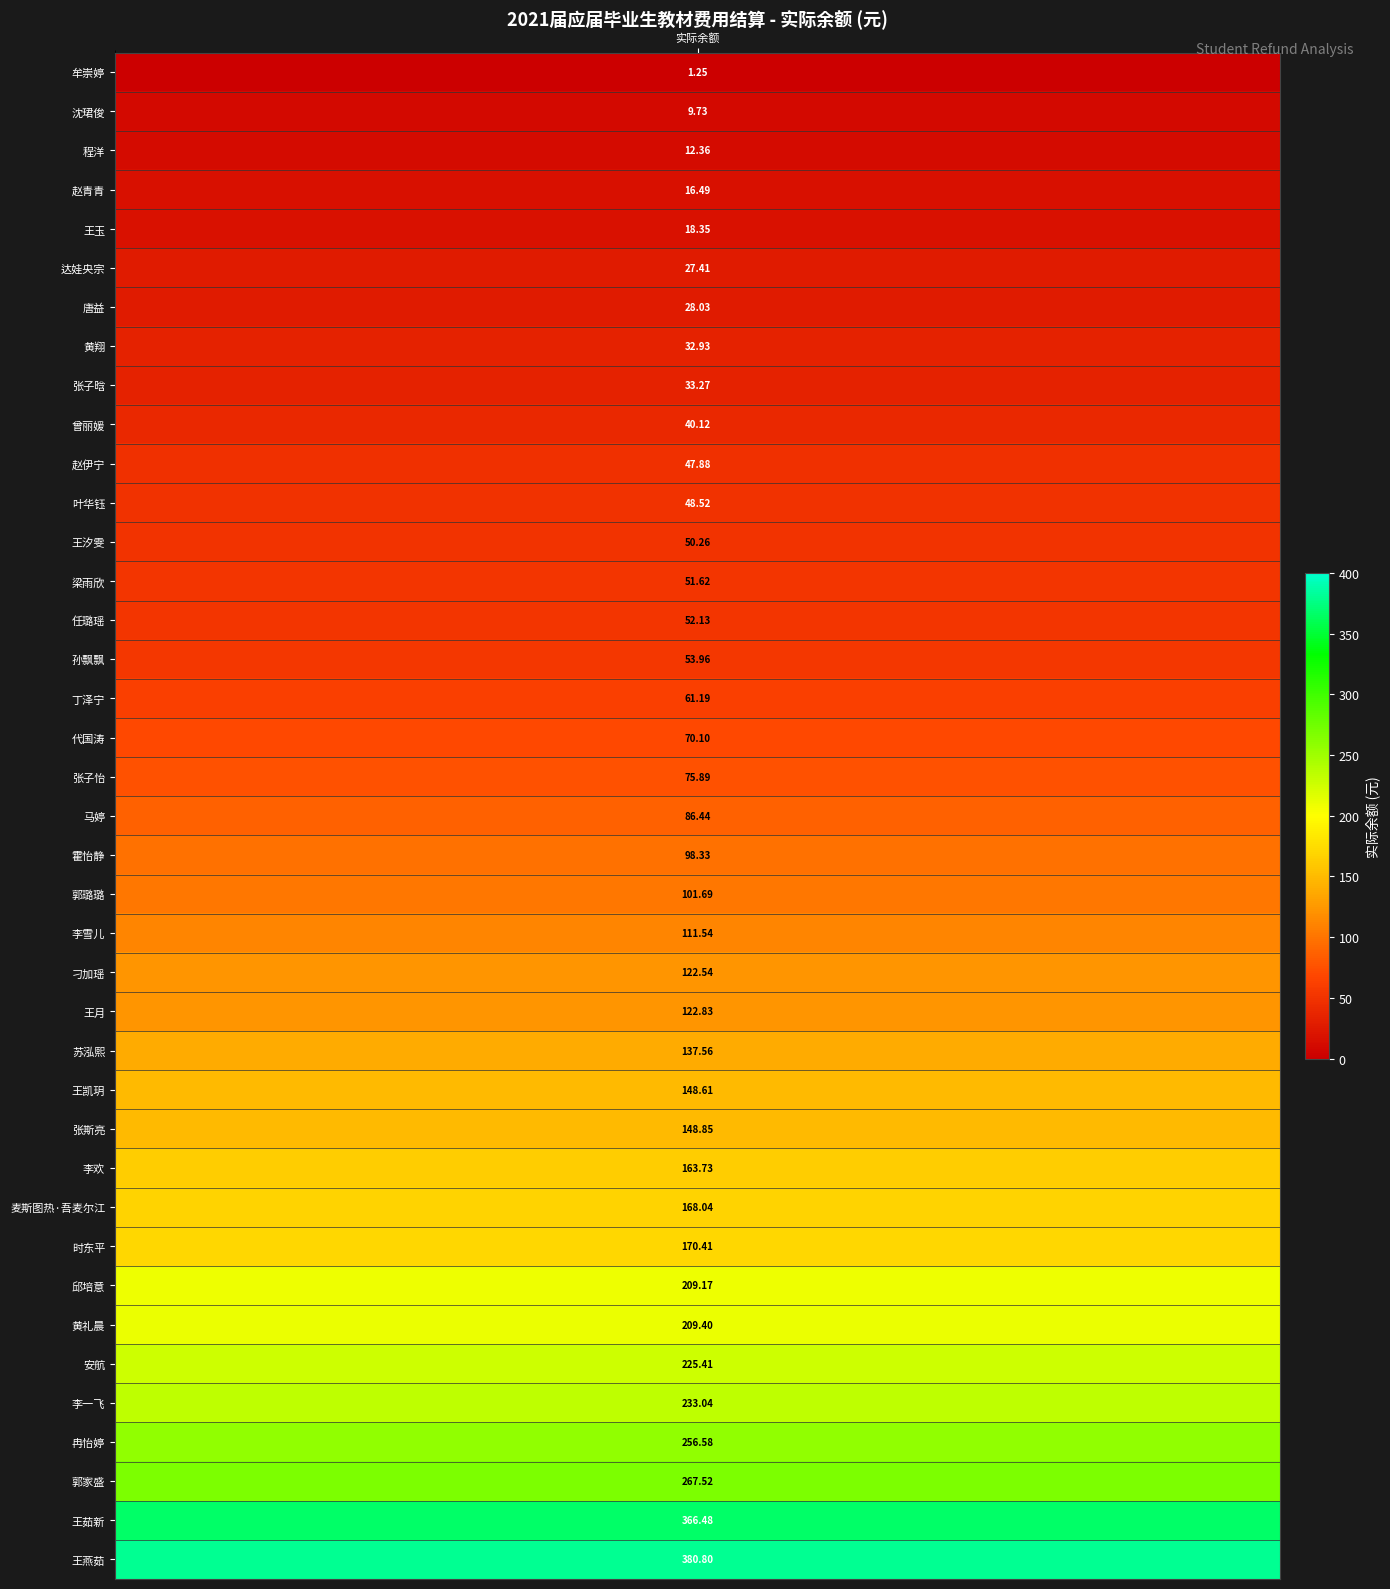

Is it true that the value at 23 is 122.5?

True